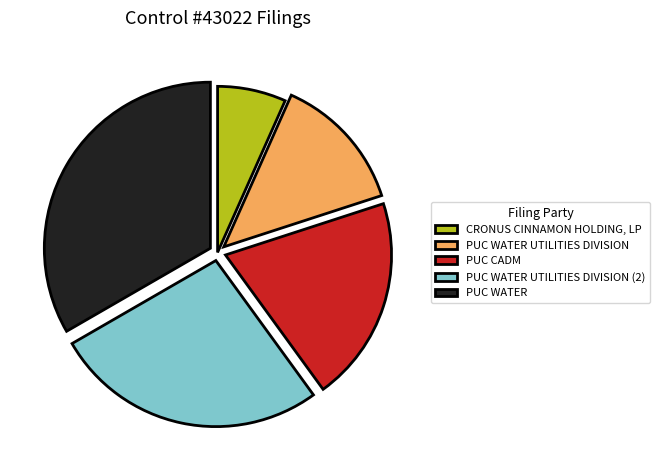

Rank the categories by value from highest to lowest.

PUC WATER, PUC WATER UTILITIES DIVISION (2), PUC CADM, PUC WATER UTILITIES DIVISION, CRONUS CINNAMON HOLDING, LP